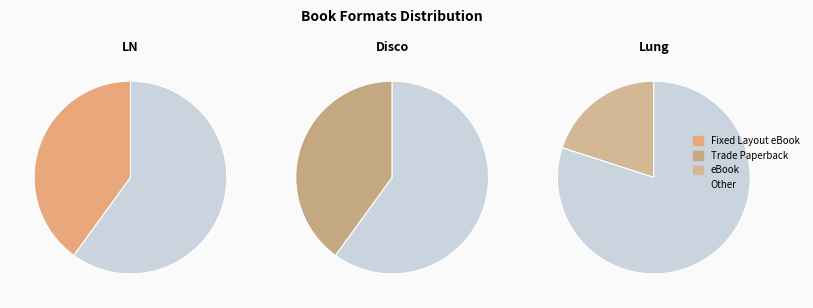

Do Fixed Layout eBook and Trade Paperback together represent more than half of the pie?

Yes